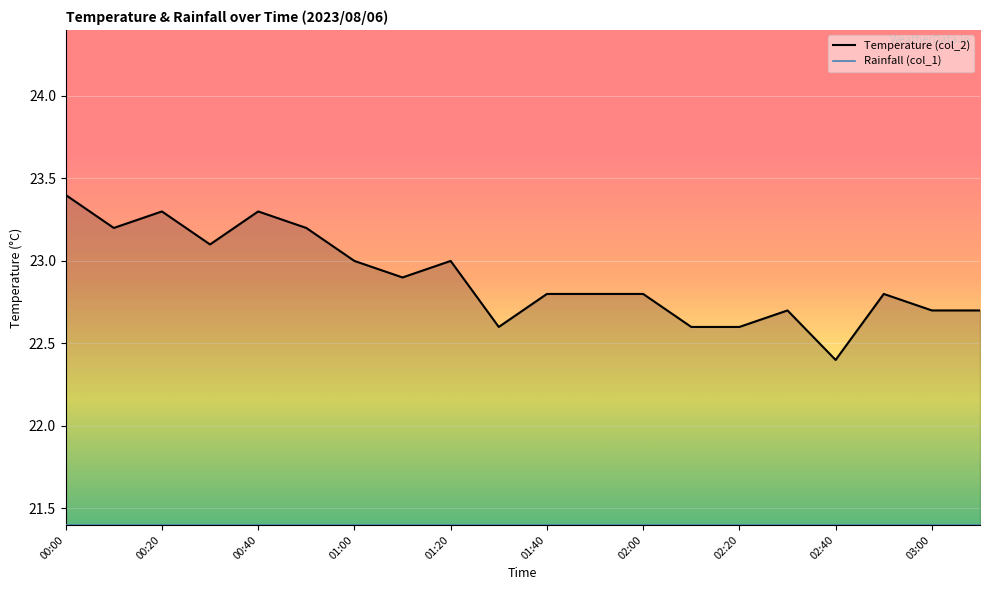

At which category does the chart reach its minimum across all series?

00:00